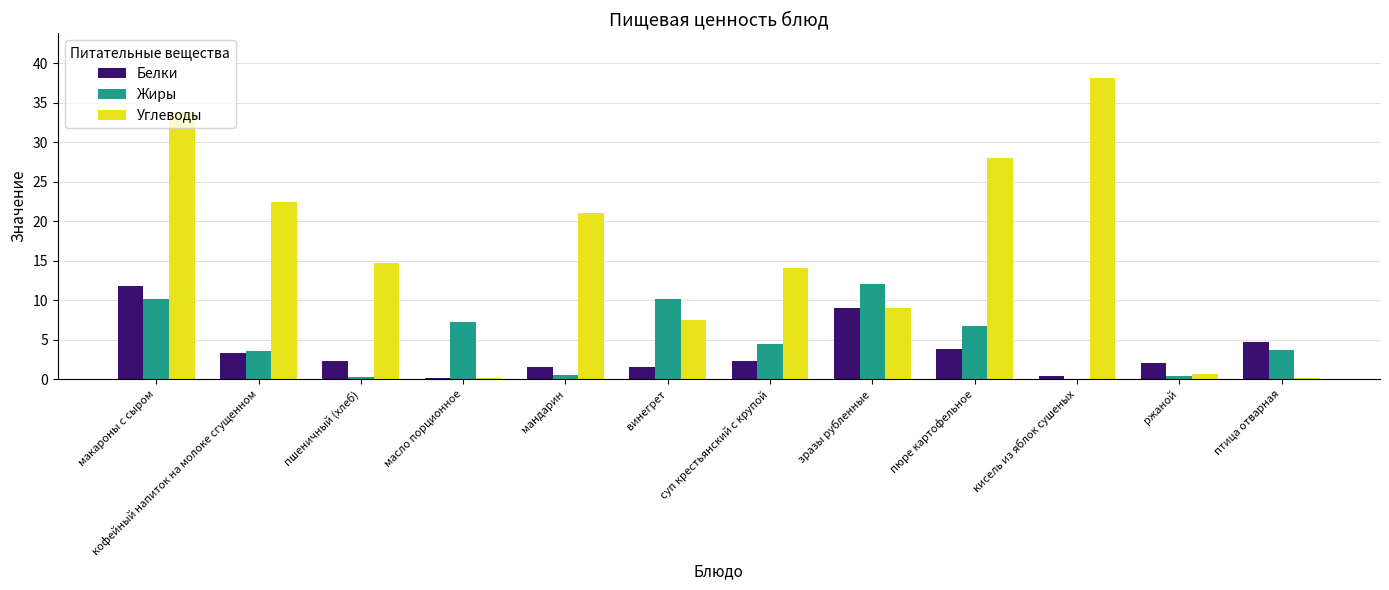

What is the greatest value displayed?

38.1